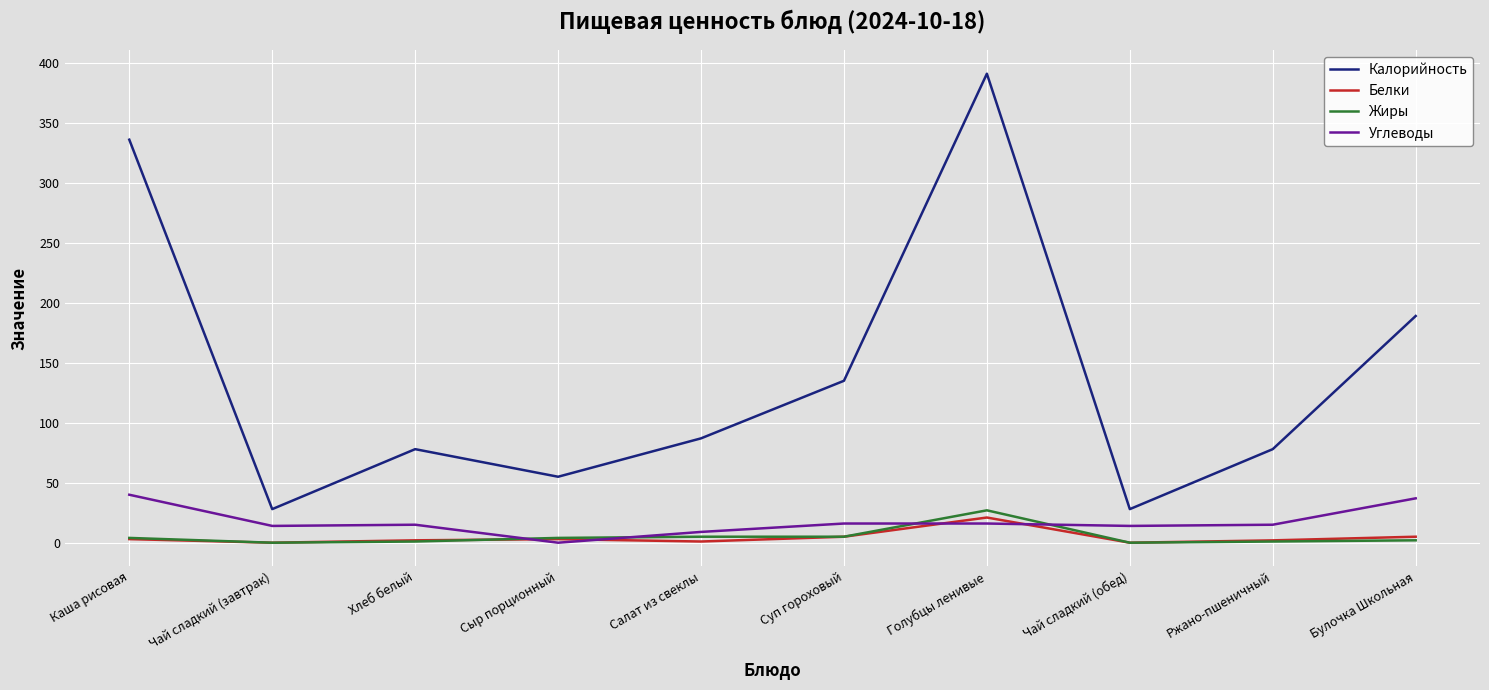

What is the difference between the highest and lowest values at Хлеб белый?

77.0